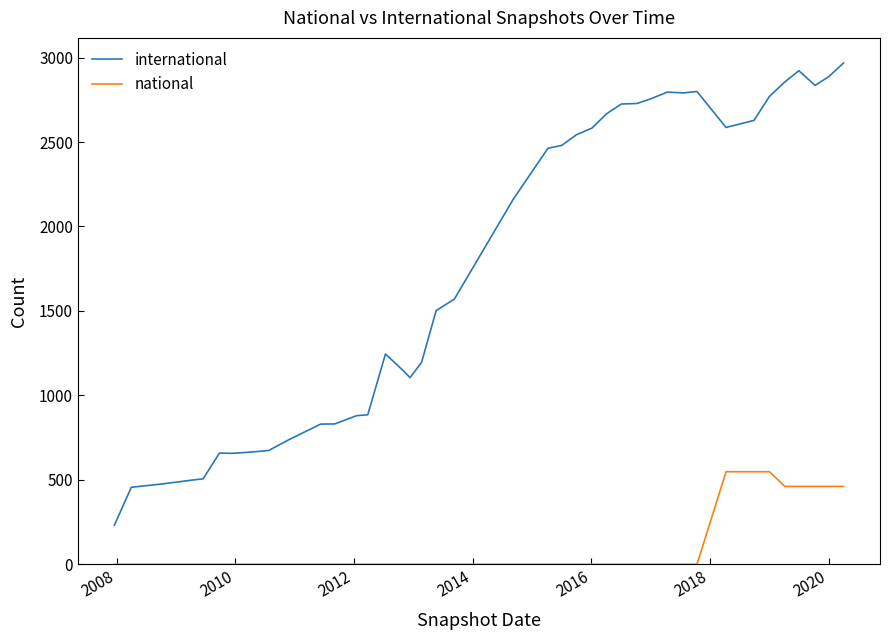

True or false: national and international cross at least once.

False